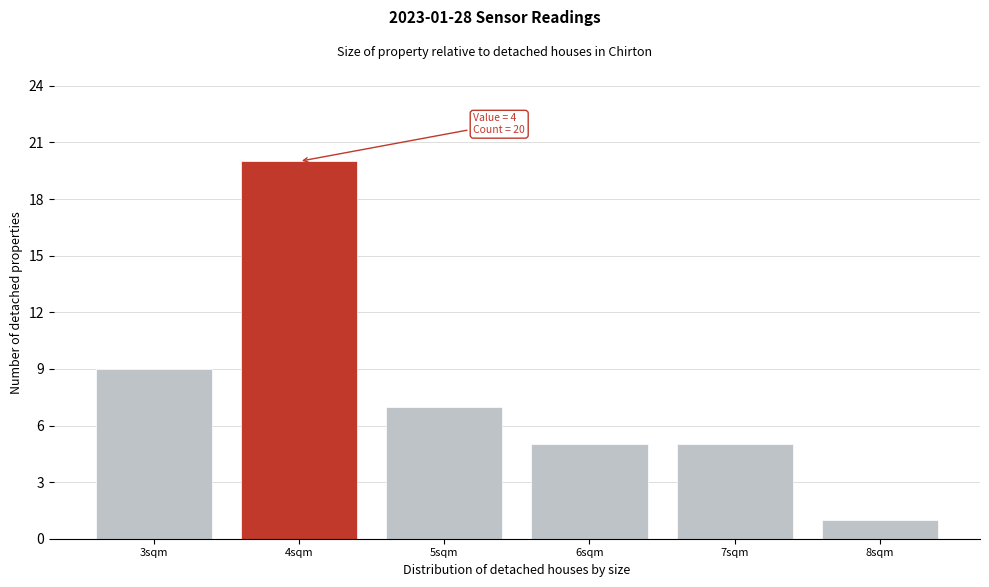

Which range on the x-axis has the tallest bar?

3.5 to 4.5